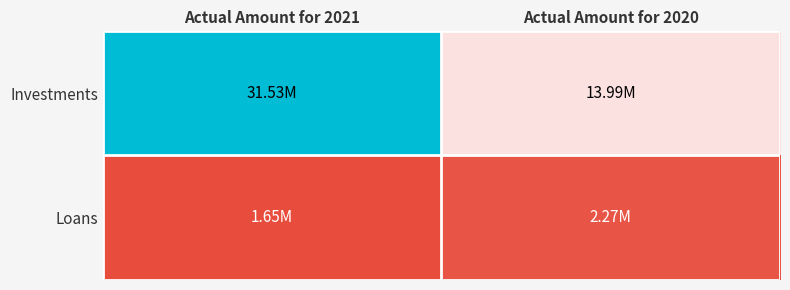

Which series has the largest range (max minus min)?

Investments